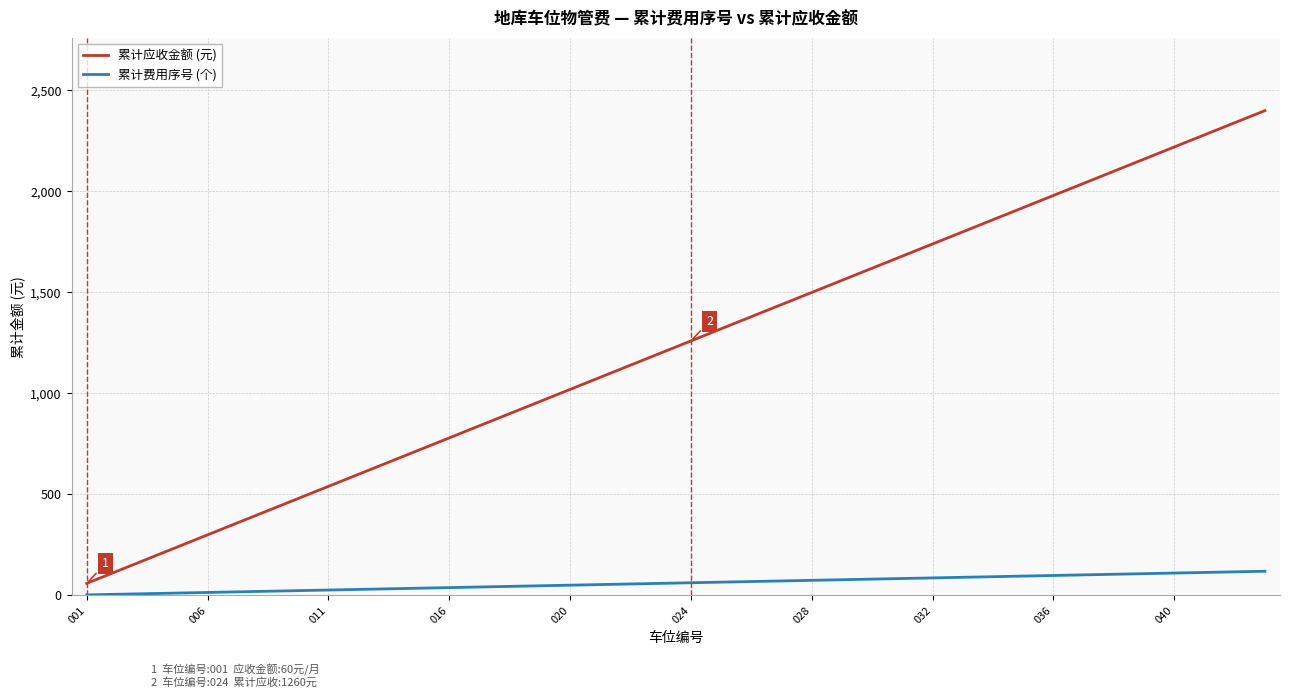

True or false: 累计费用序号 (个) and 累计应收金额 (元) cross at least once.

False